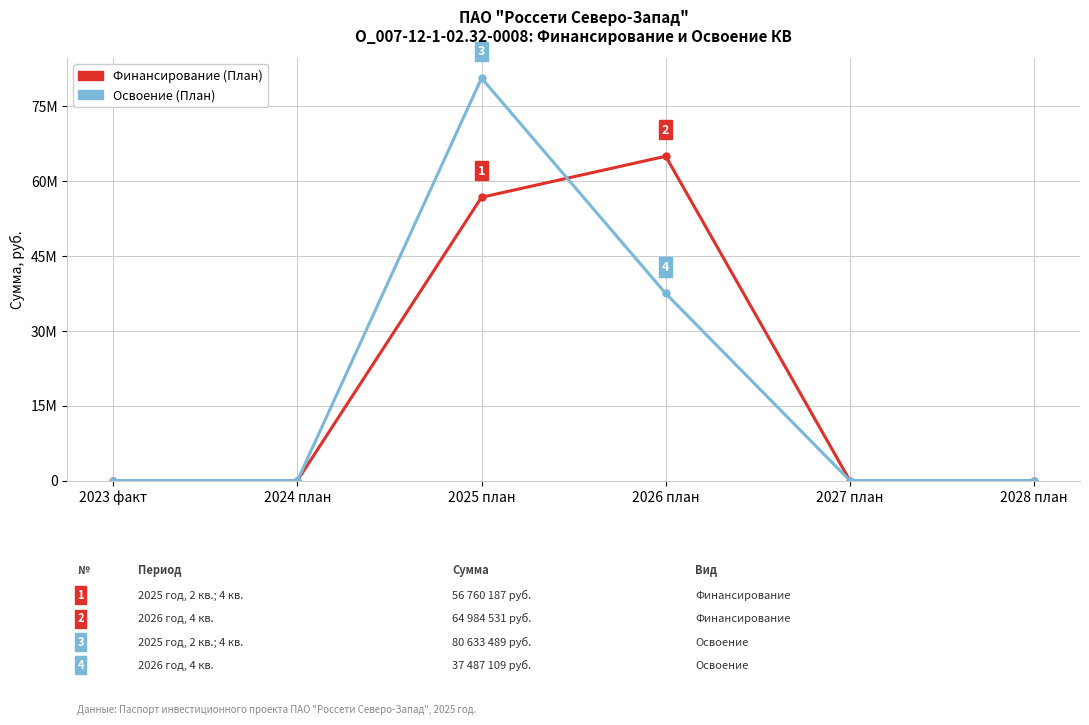

What is the label of the 4th point from the right?

2025 план